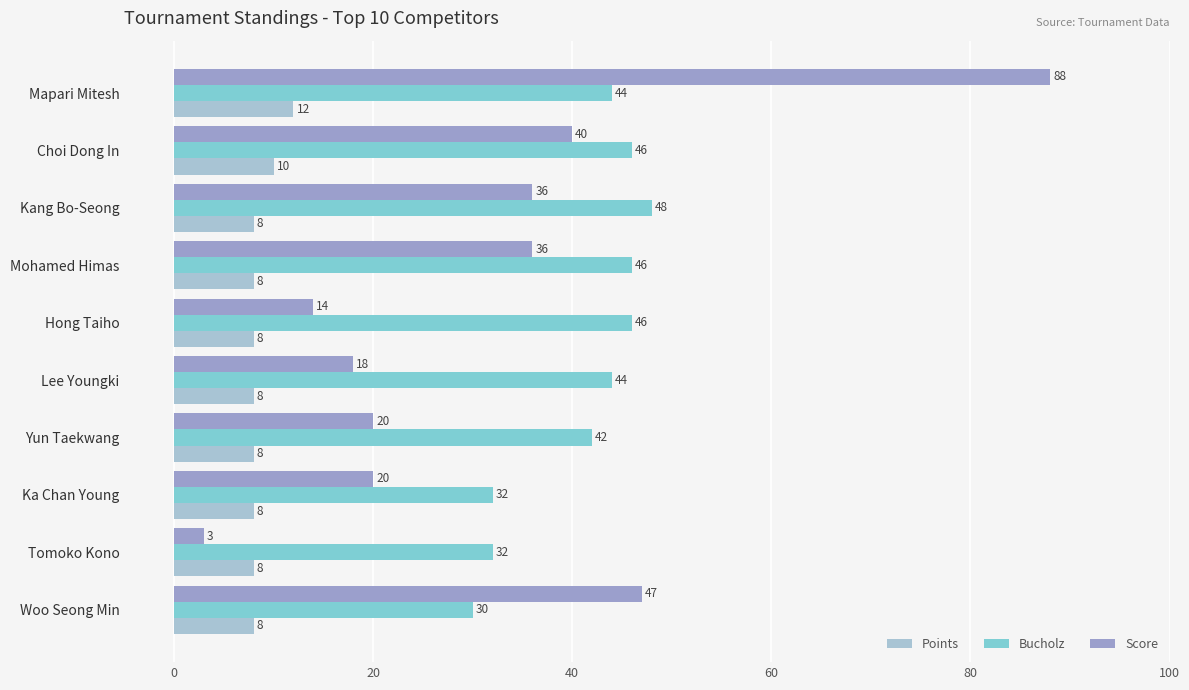

What is the difference between the Bucholz values at Mohamed Himas and Tomoko Kono?

14